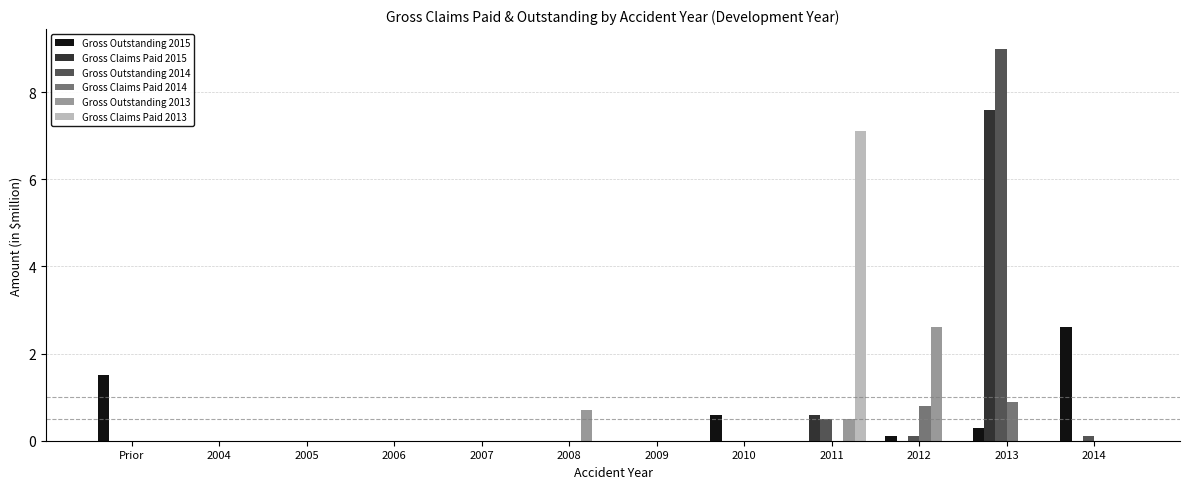

Reading left to right, what are all the values shown in this chart?

Gross Outstanding 2015: Prior=1.5	2004=0.0	2005=0.0	2006=0.0	2007=0.0	2008=0.0	2009=0.0	2010=0.6	2011=0.0	2012=0.1	2013=0.3	2014=2.6
Gross Claims Paid 2015: Prior=0.0	2004=0.0	2005=0.0	2006=0.0	2007=0.0	2008=0.0	2009=0.0	2010=0.0	2011=0.6	2012=0.0	2013=7.6	2014=0.0
Gross Outstanding 2014: Prior=0.0	2004=0.0	2005=0.0	2006=0.0	2007=0.0	2008=0.0	2009=0.0	2010=0.0	2011=0.5	2012=0.1	2013=9.0	2014=0.1
Gross Claims Paid 2014: Prior=0.0	2004=0.0	2005=0.0	2006=0.0	2007=0.0	2008=0.0	2009=0.0	2010=0.0	2011=0.0	2012=0.8	2013=0.9	2014=0.0
Gross Outstanding 2013: Prior=0.0	2004=0.0	2005=0.0	2006=0.0	2007=0.0	2008=0.7	2009=0.0	2010=0.0	2011=0.5	2012=2.6	2013=0.0	2014=0.0
Gross Claims Paid 2013: Prior=0.0	2004=0.0	2005=0.0	2006=0.0	2007=0.0	2008=0.0	2009=0.0	2010=0.0	2011=7.1	2012=0.0	2013=0.0	2014=0.0